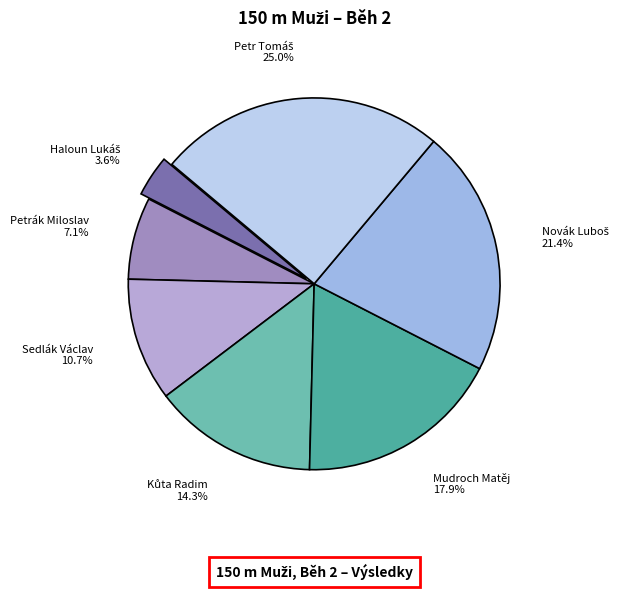

How much of the chart is everything except Petrák Miloslav?

92.9%